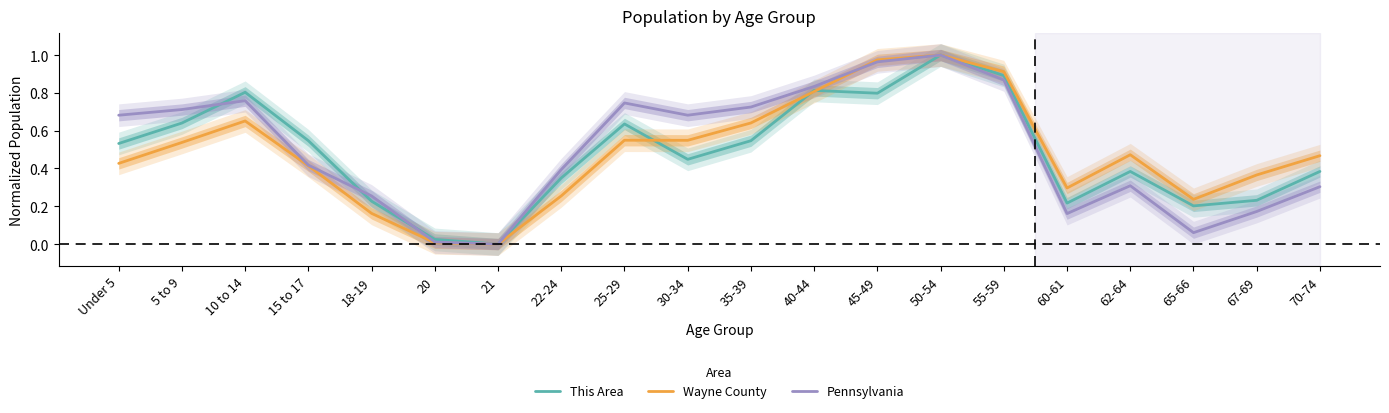

Reading right to left, what are all the values shown in this chart?

This Area: 70-74=0.4	67-69=0.2	65-66=0.2	62-64=0.4	60-61=0.2	55-59=0.9	50-54=1.0	45-49=0.8	40-44=0.8	35-39=0.5	30-34=0.4	25-29=0.6	22-24=0.3	21=0.0	20=0.0	18-19=0.2	15 to 17=0.5	10 to 14=0.8	5 to 9=0.6	Under 5=0.5
Wayne County: 70-74=0.5	67-69=0.4	65-66=0.2	62-64=0.5	60-61=0.3	55-59=0.9	50-54=1.0	45-49=1.0	40-44=0.8	35-39=0.6	30-34=0.5	25-29=0.5	22-24=0.3	21=0.0	20=0.0	18-19=0.2	15 to 17=0.4	10 to 14=0.7	5 to 9=0.5	Under 5=0.4
Pennsylvania: 70-74=0.3	67-69=0.2	65-66=0.1	62-64=0.3	60-61=0.2	55-59=0.9	50-54=1.0	45-49=1.0	40-44=0.8	35-39=0.7	30-34=0.7	25-29=0.7	22-24=0.4	21=0.0	20=0.0	18-19=0.3	15 to 17=0.4	10 to 14=0.8	5 to 9=0.7	Under 5=0.7